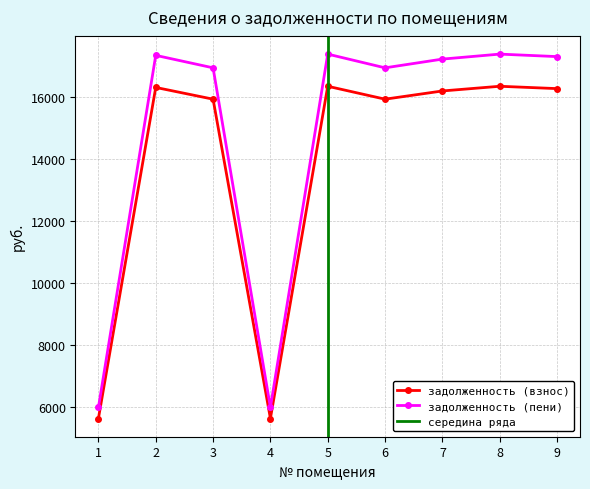

How many categories are shown in the chart?

9